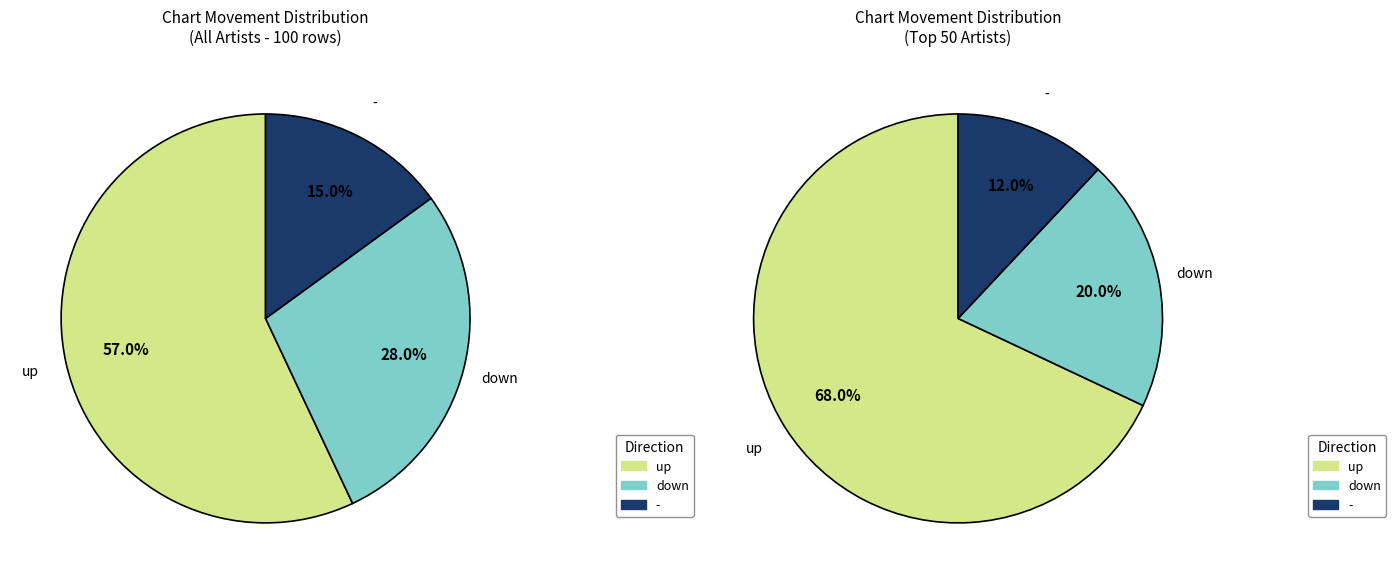

Is it true that - is 29% of the pie?

False